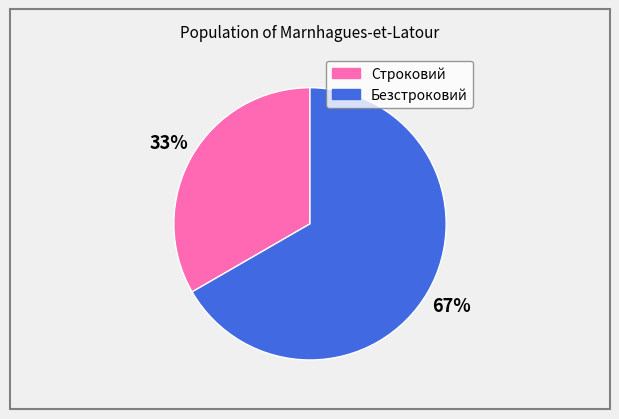

Which slice is the largest?

Безстроковий